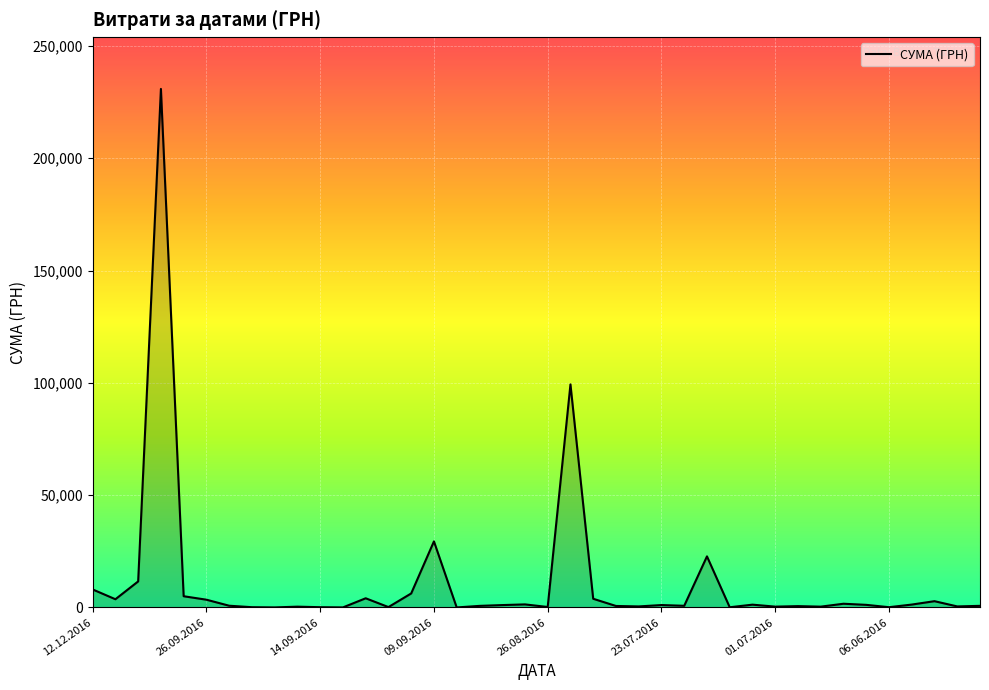

What is the difference between the maximum and minimum values?

230824.8